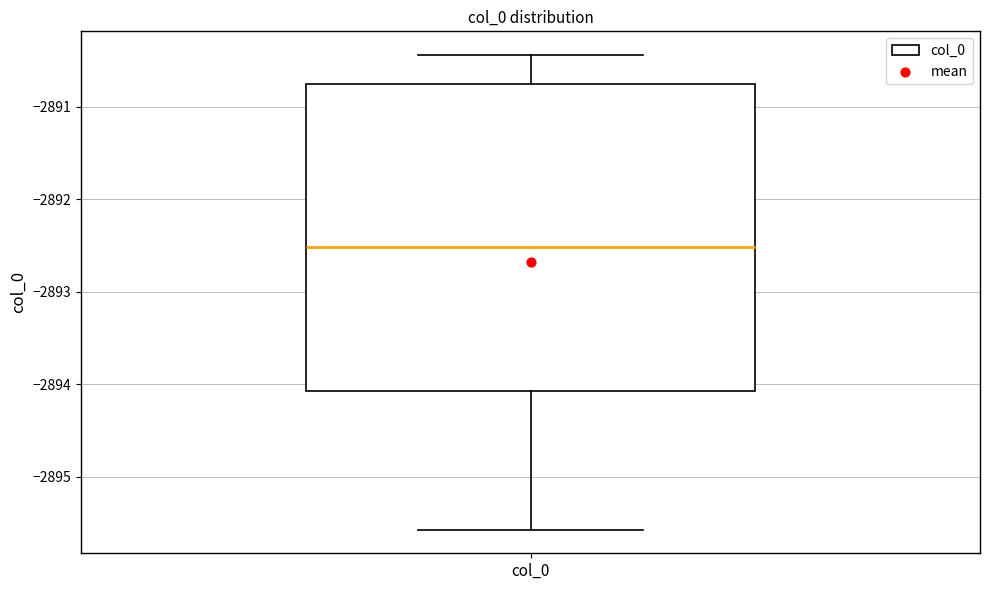

Read this box plot against the y-axis: the position of the median line, the range covered by the box, and the ends of both whiskers. The values are not printed on the chart, so give them approximately, as read against the axis.

median -2892.5, box -2894.1 to -2890.8, whiskers -2895.6 to -2890.4